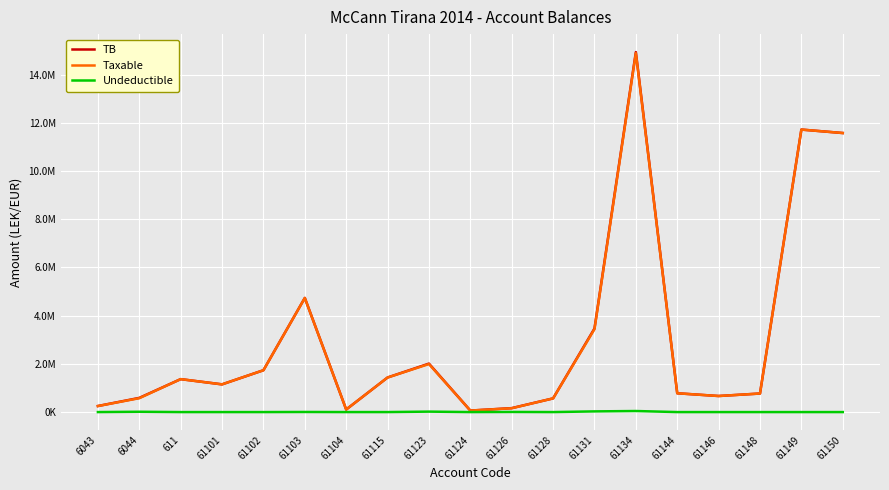

Which series has the widest spread of values?

TB